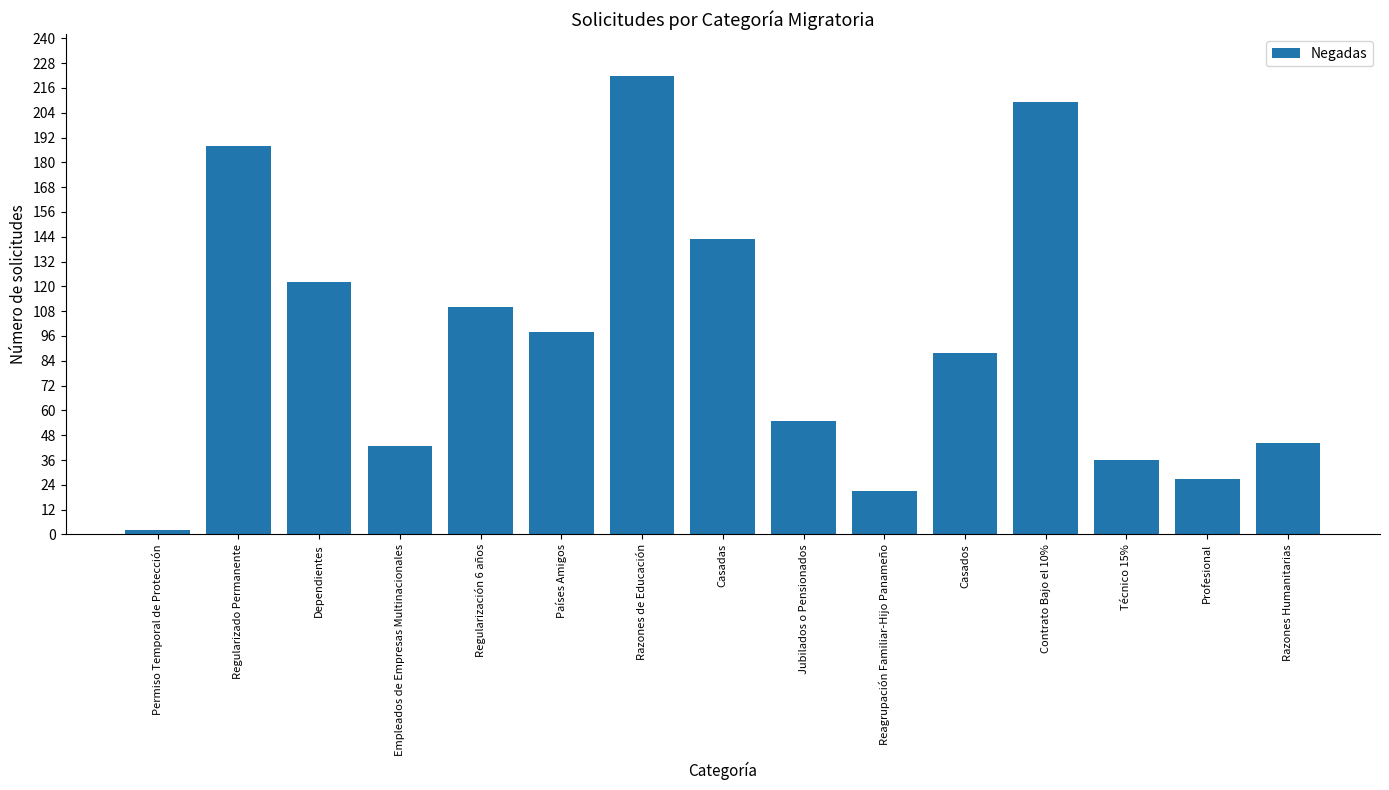

What is the value of the 8th bar from the left?

143